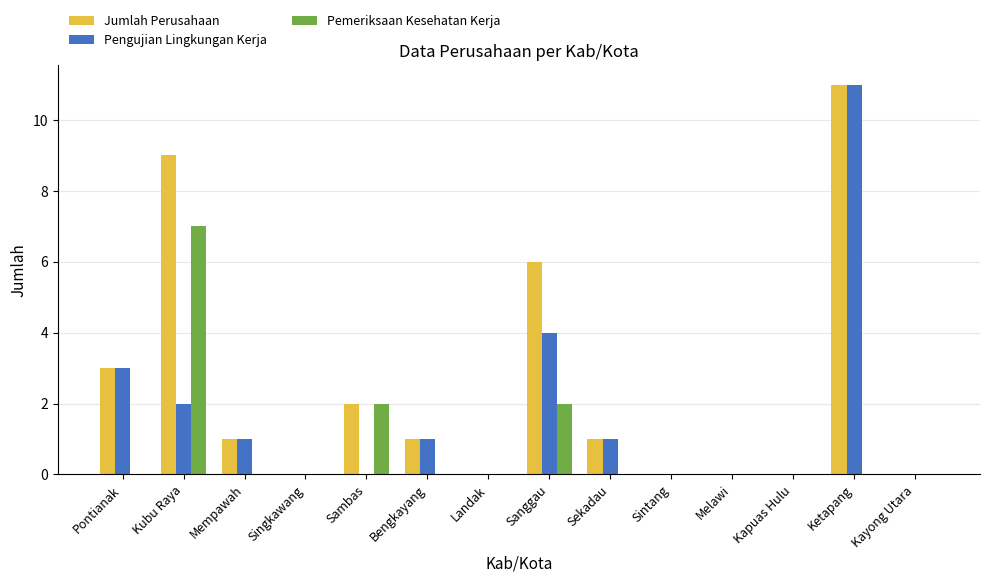

Between Mempawah and Sambas, which series saw the biggest shift?

Pemeriksaan Kesehatan Kerja